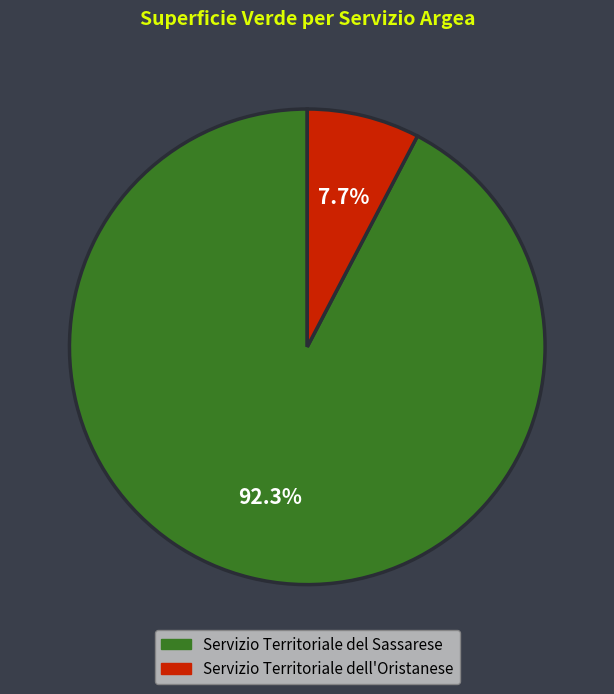

Does any single category account for the majority?

Yes